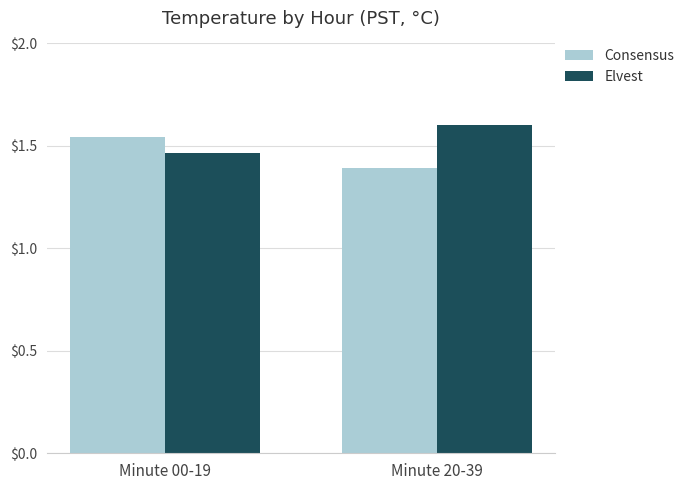

True or false: Consensus has a value of 2.5 at Minute 20-39.

False